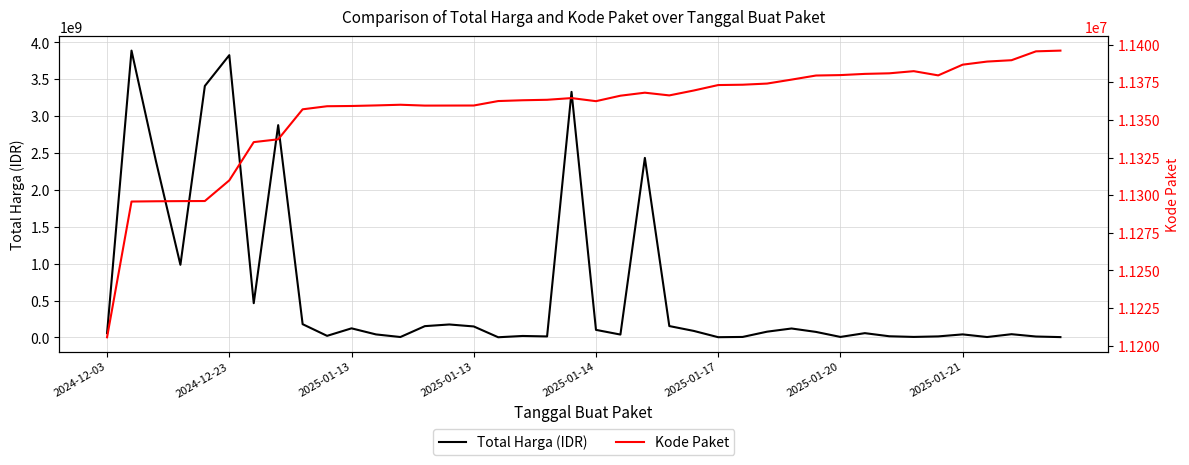

What is the sum of the Kode Paket values at 37 and 12?

22749846